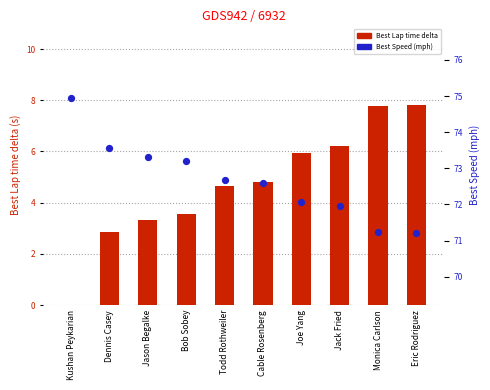

Is the value of Best Lap time (delta from min) at Todd Rothweiler greater than the value of Best Speed (mph) at Jack Fried?

No